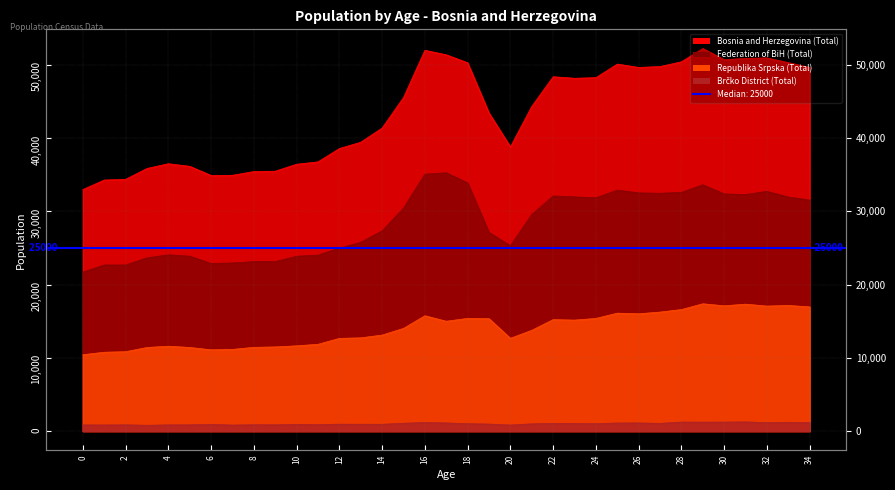

How many categories are shown in the chart?

35